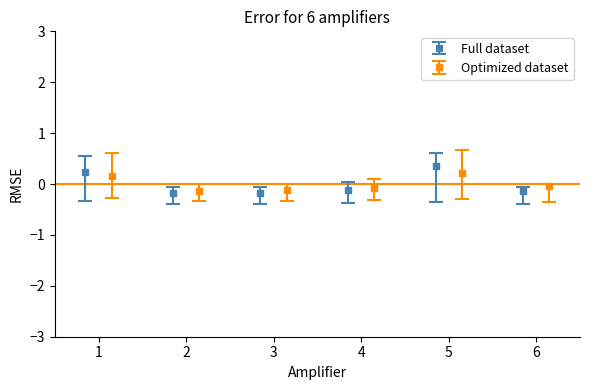

What is the value of the Full dataset point at the 3rd from the left?

-0.2